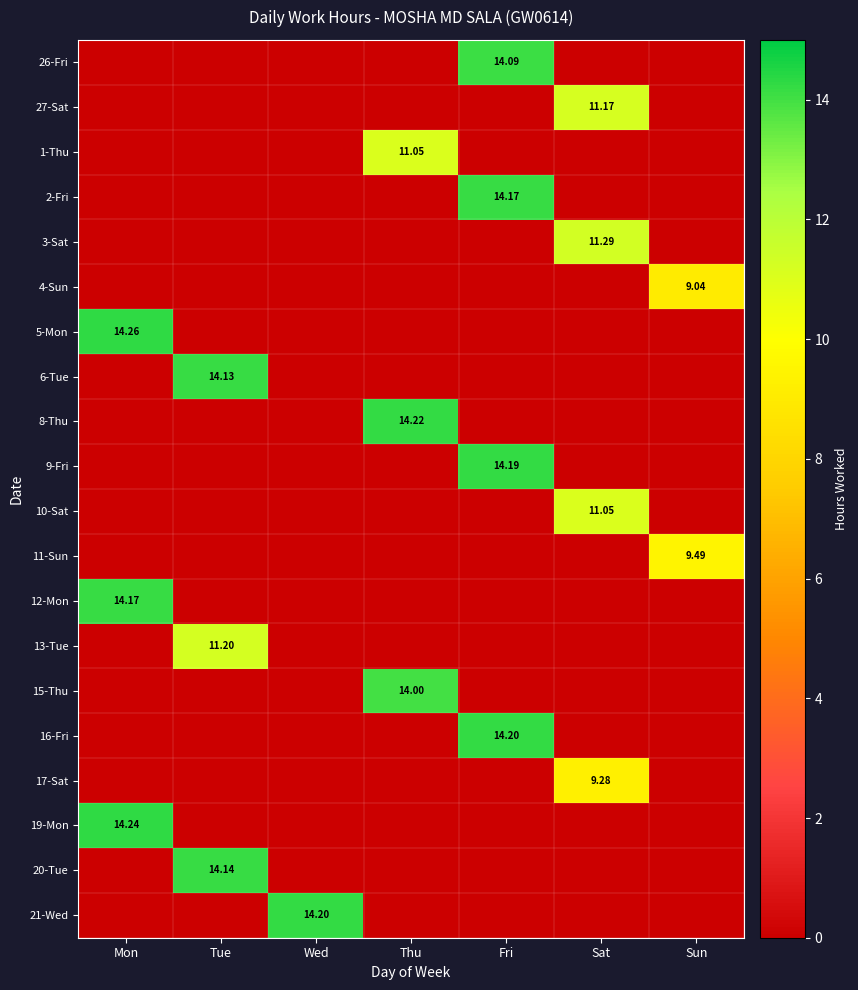

What is the difference between the maximum and second lowest values in the 3-Sat series?

11.3